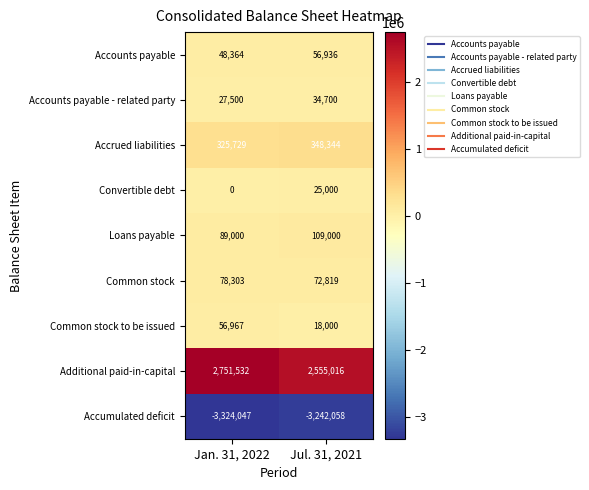

What is the smallest value displayed?

-3324047